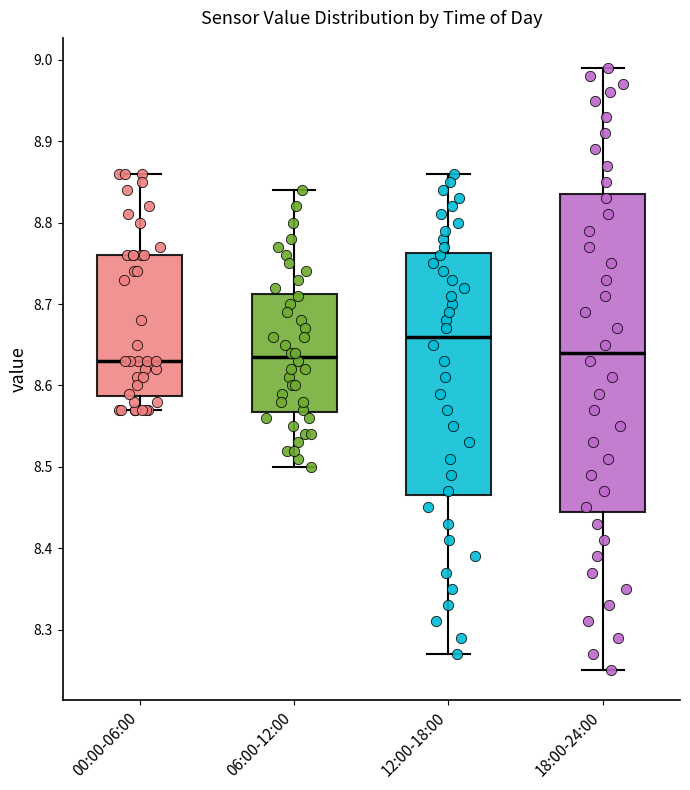

Where does the median line of the box for 00:00-06:00 sit on the y-axis? The values are not printed on the chart, so give them approximately, as read against the axis.

8.63